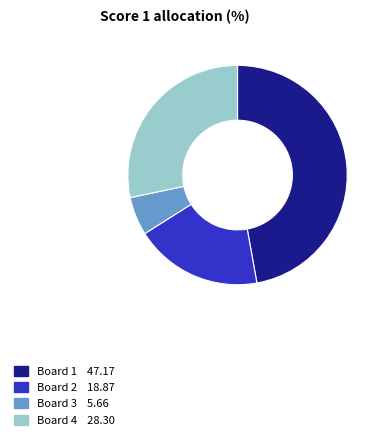

Is there a majority slice in this chart?

No